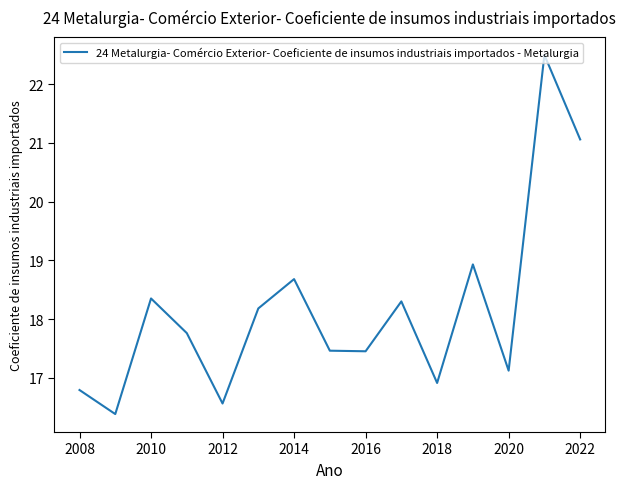

What is the minimum value shown in the chart?

16.4